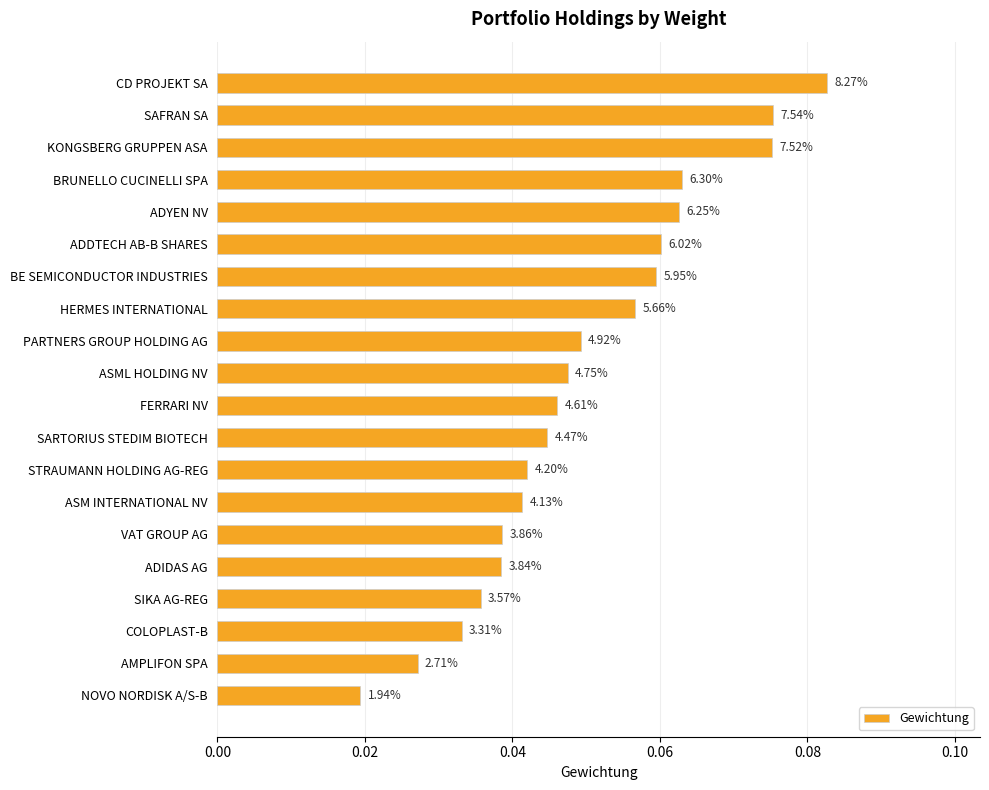

How many bars are there in total?

20